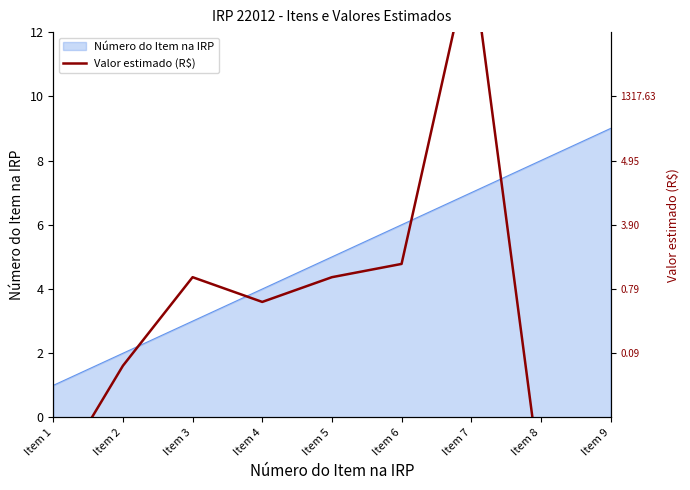

The value of Número do Item na IRP at Item 2 is 1. True or false?

False